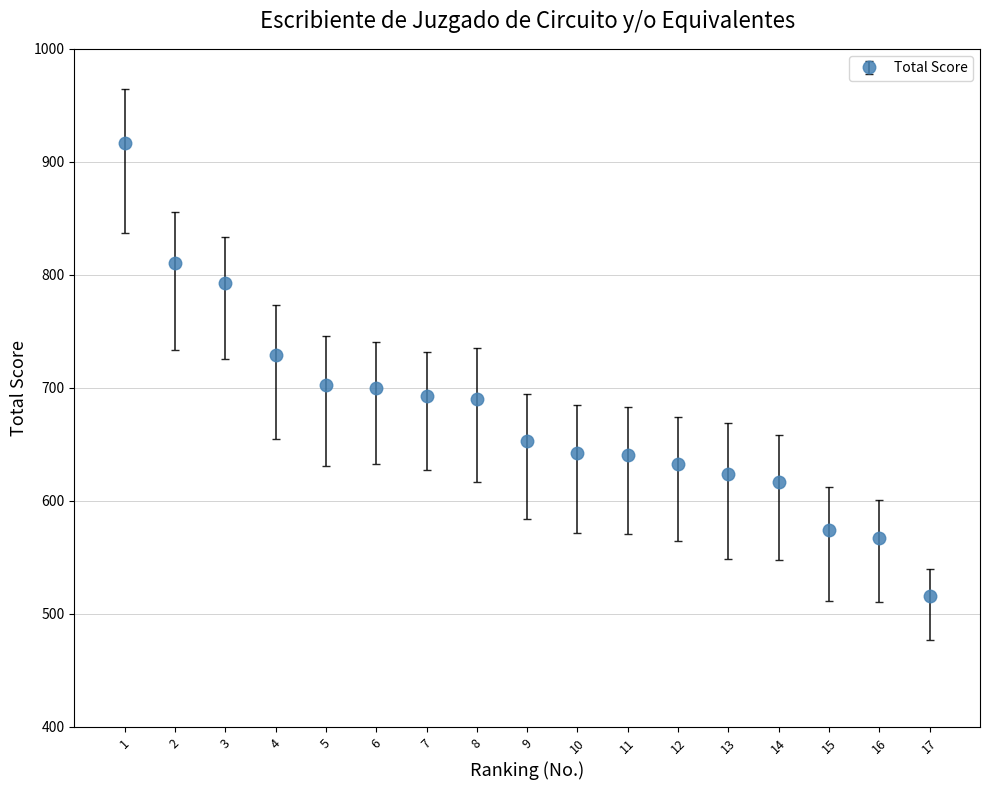

What is the change in value from 1 to 8?

-225.9